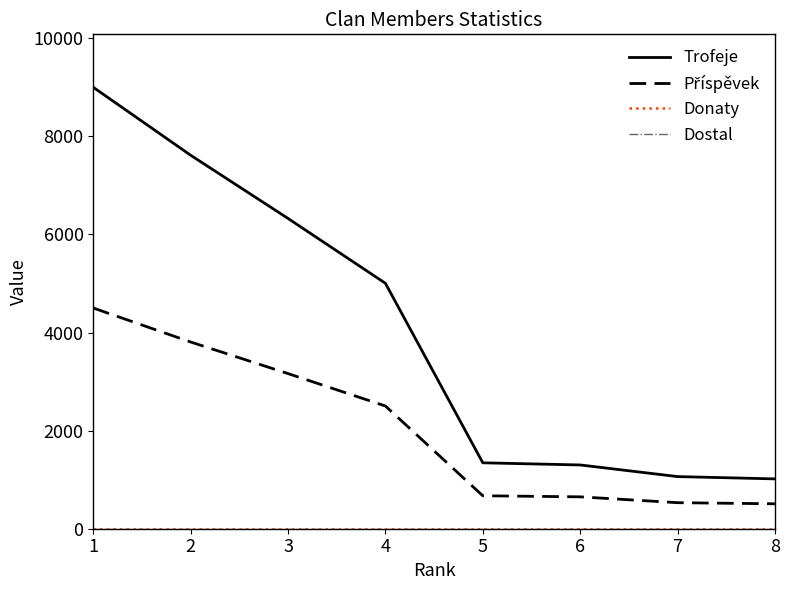

Is this an area chart (filled region under the line)?

No